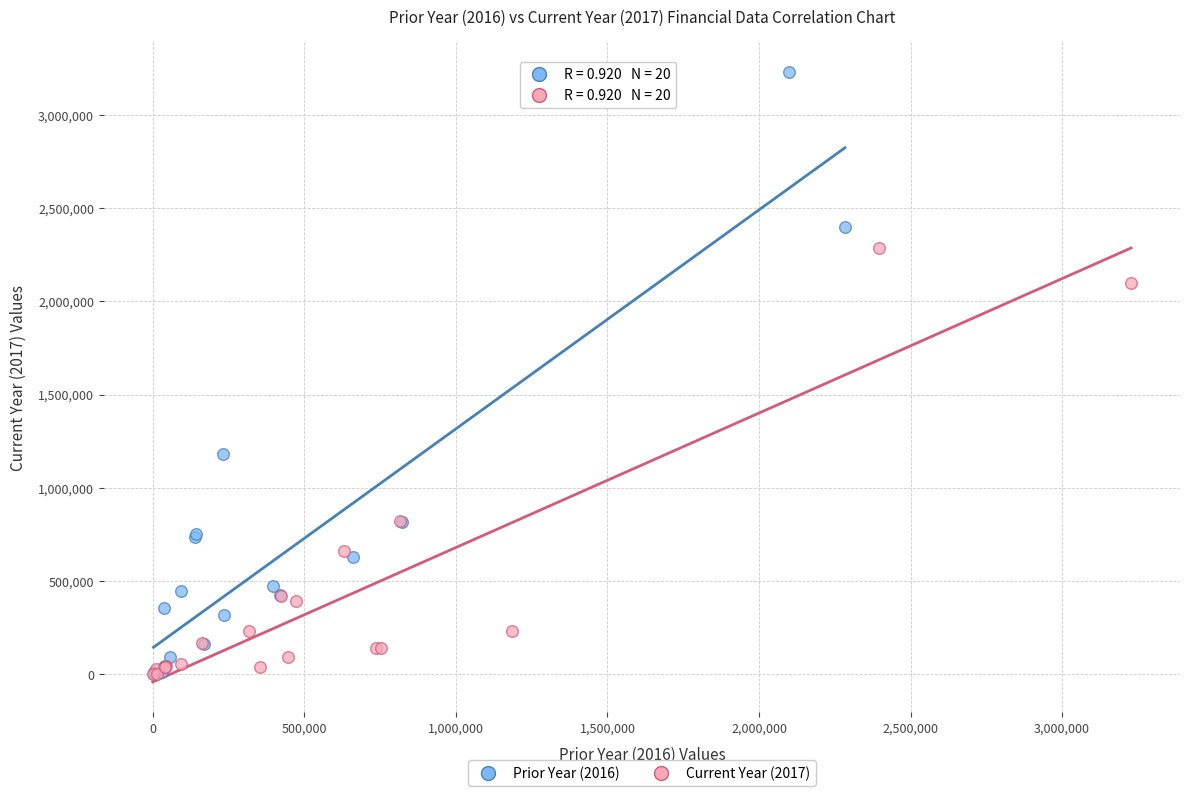

What are all the series names shown in the legend?

Prior Year (2016), Current Year (2017)